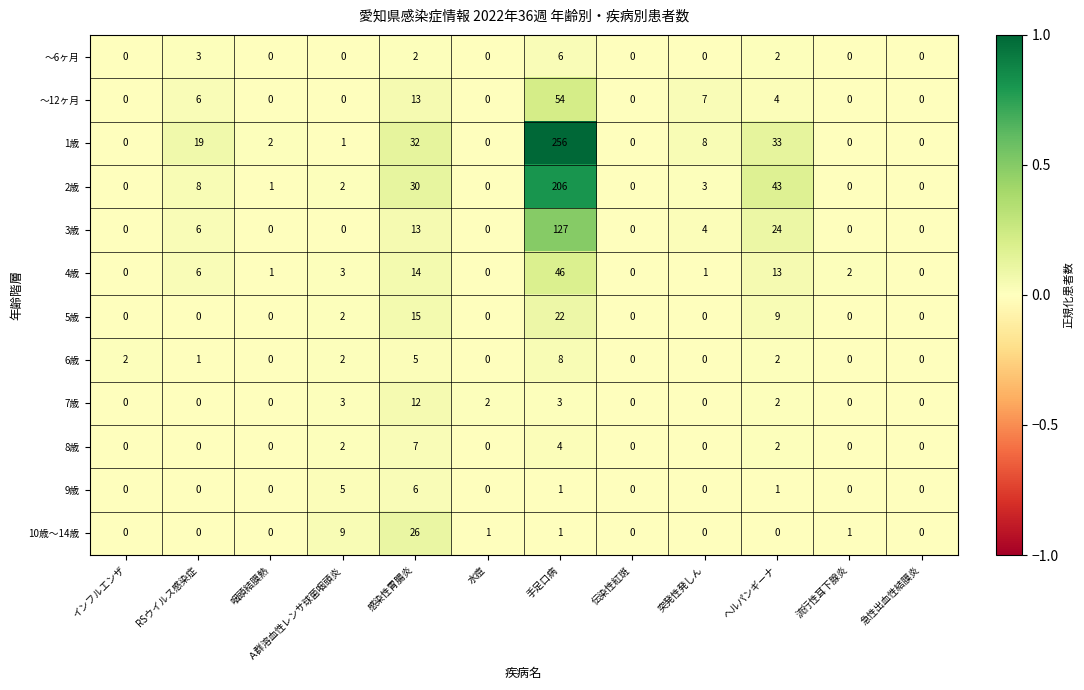

Is the value of ～6ヶ月 at 感染性胃腸炎 greater than the value of 2歳 at 流行性耳下腺炎?

Yes